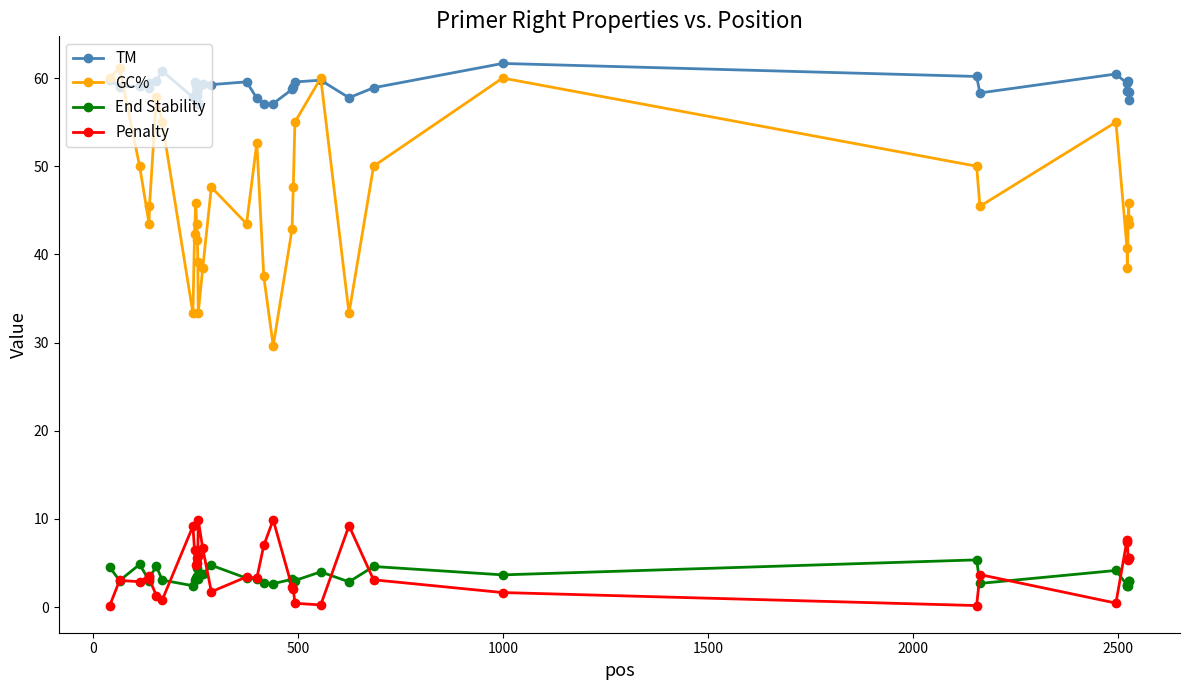

True or false: End Stability and GC% cross at least once.

False